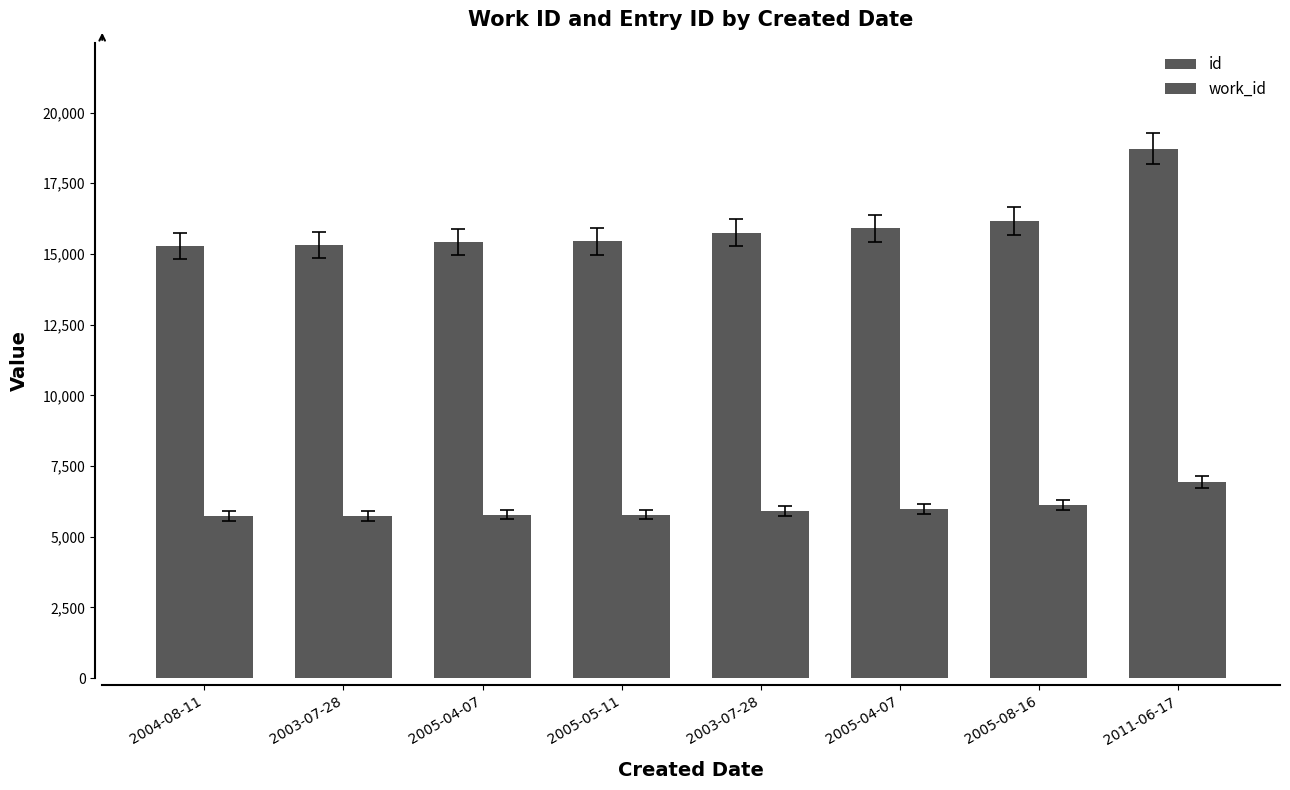

What is the label of the 3rd bar from the right?

2005-04-07